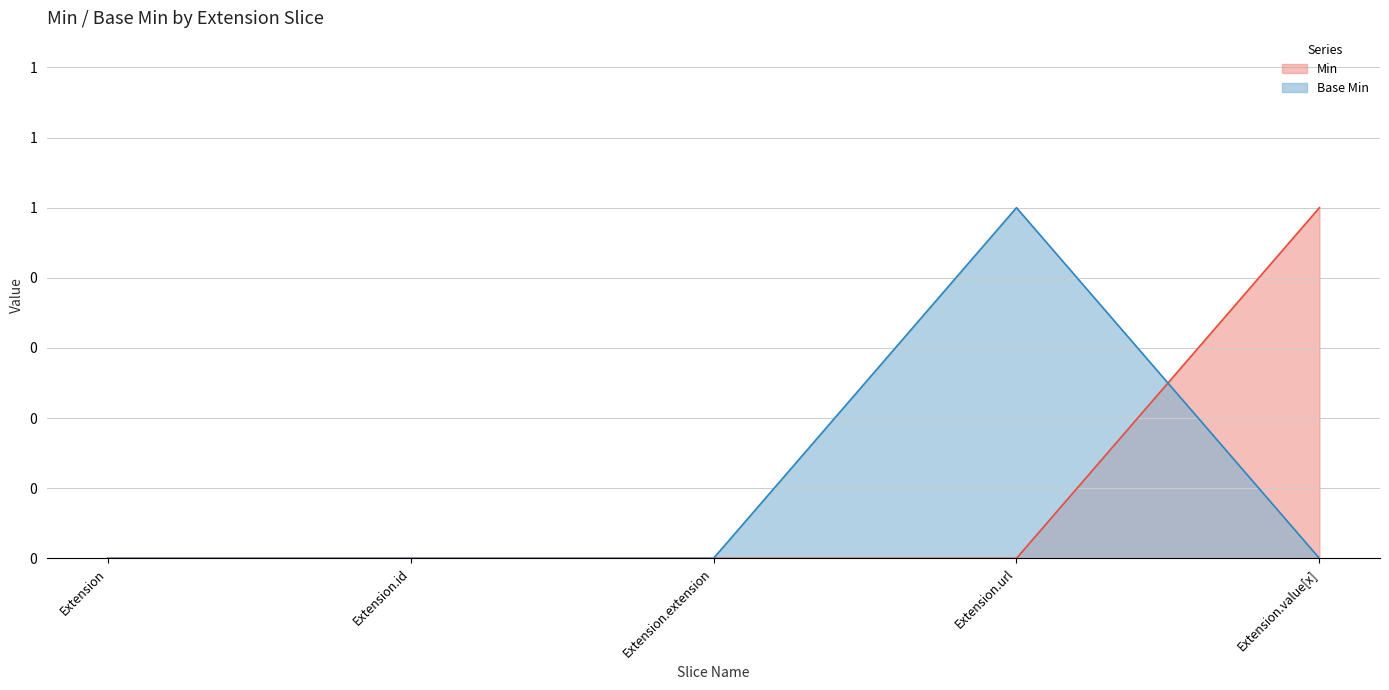

Which category has the highest value in the Min series?

Extension.value[x]